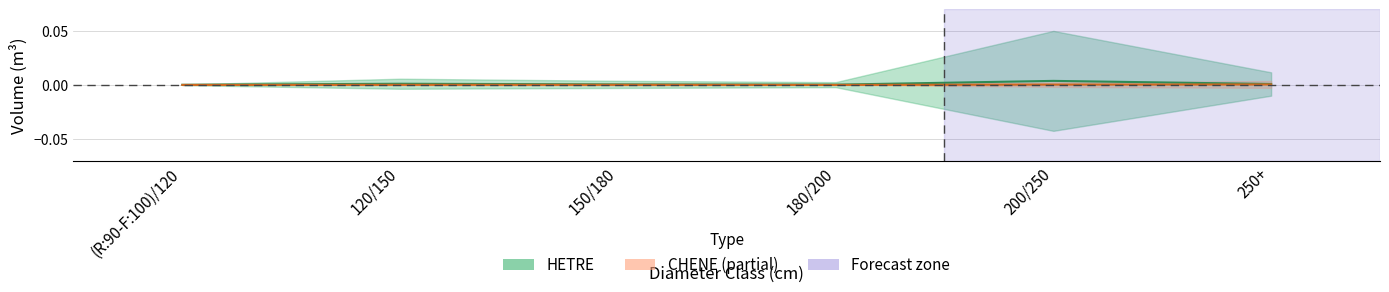

List the series in order of their peak value, lowest first.

CHENE_produit_vtgr, HETRE_produit_vtgr